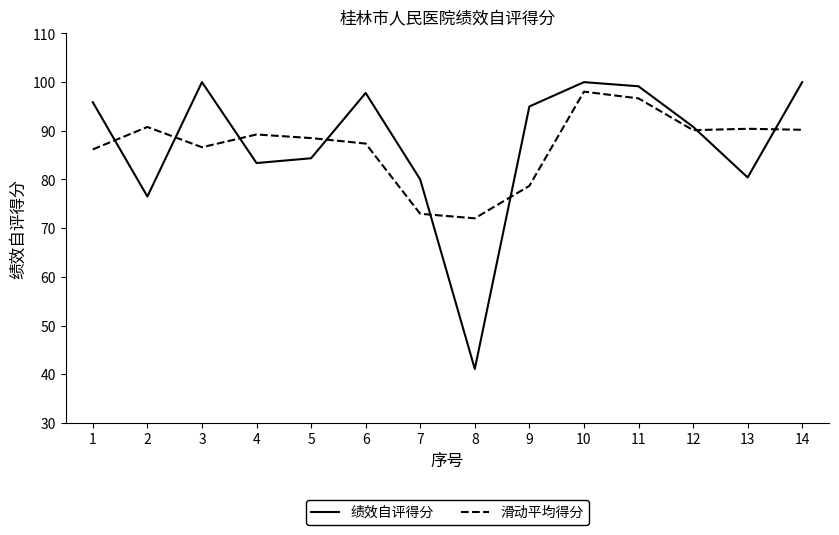

Which series changed the most between 2 and 13?

绩效自评得分